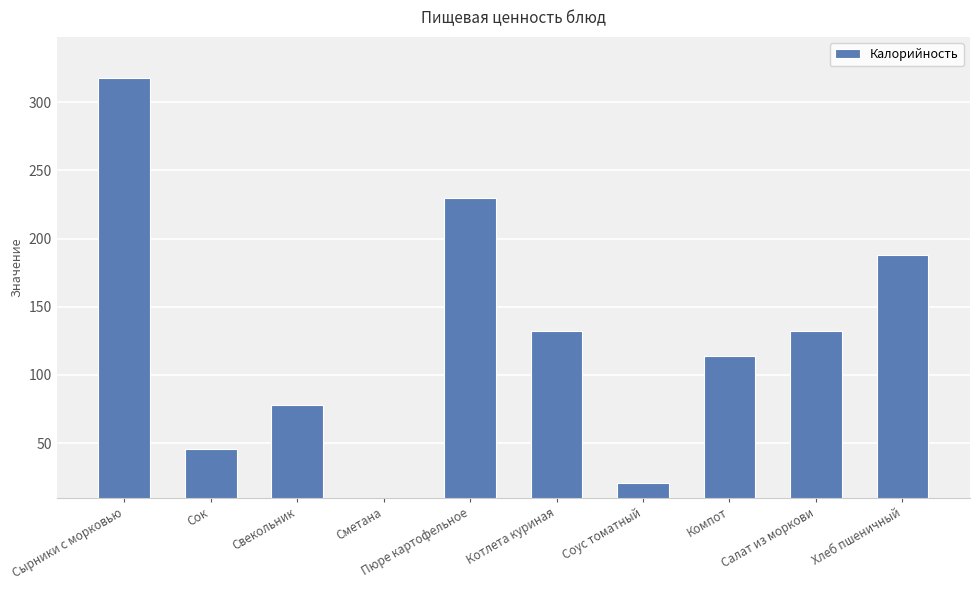

The value at Сок is 46.0. True or false?

True